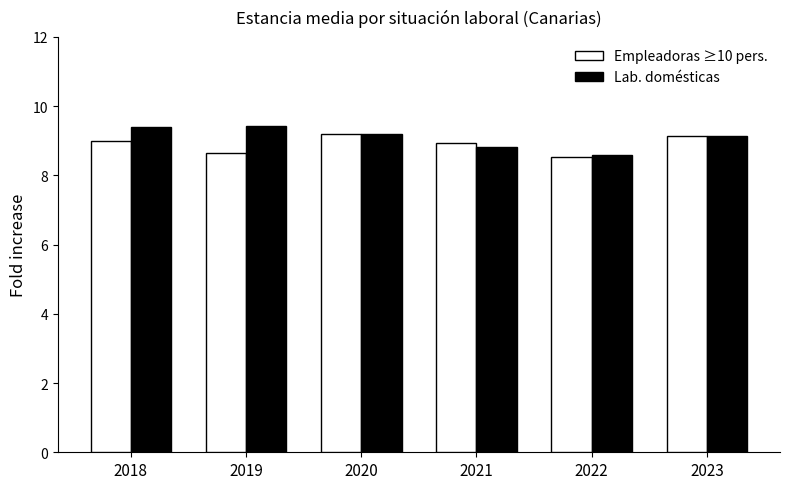

Is it true that Empleadoras ≥10 pers. equals 5.2 at 2022?

False